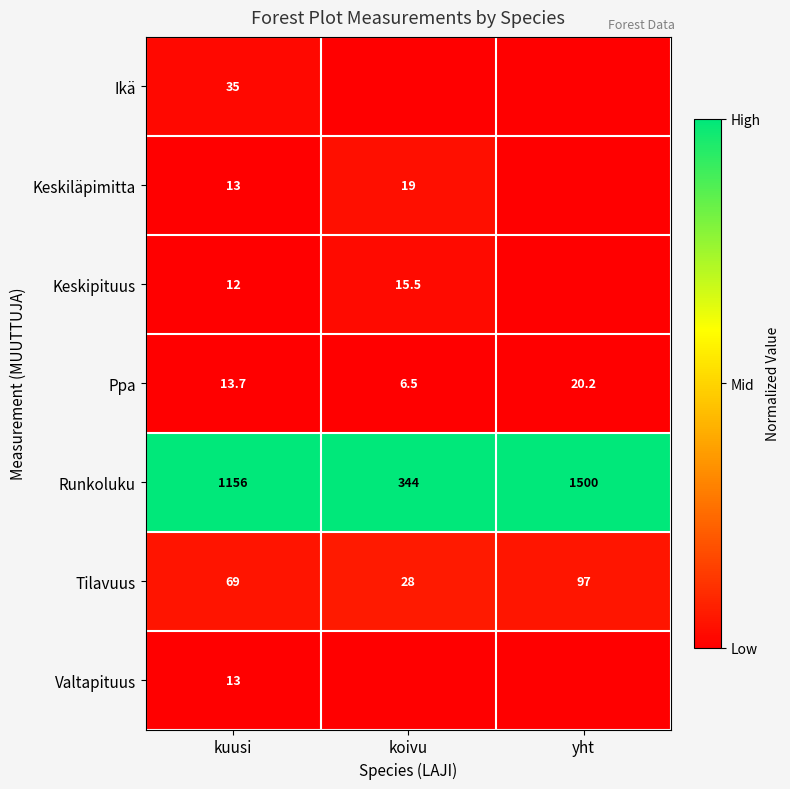

Rank the categories by Ppa value from highest to lowest.

yht, kuusi, koivu